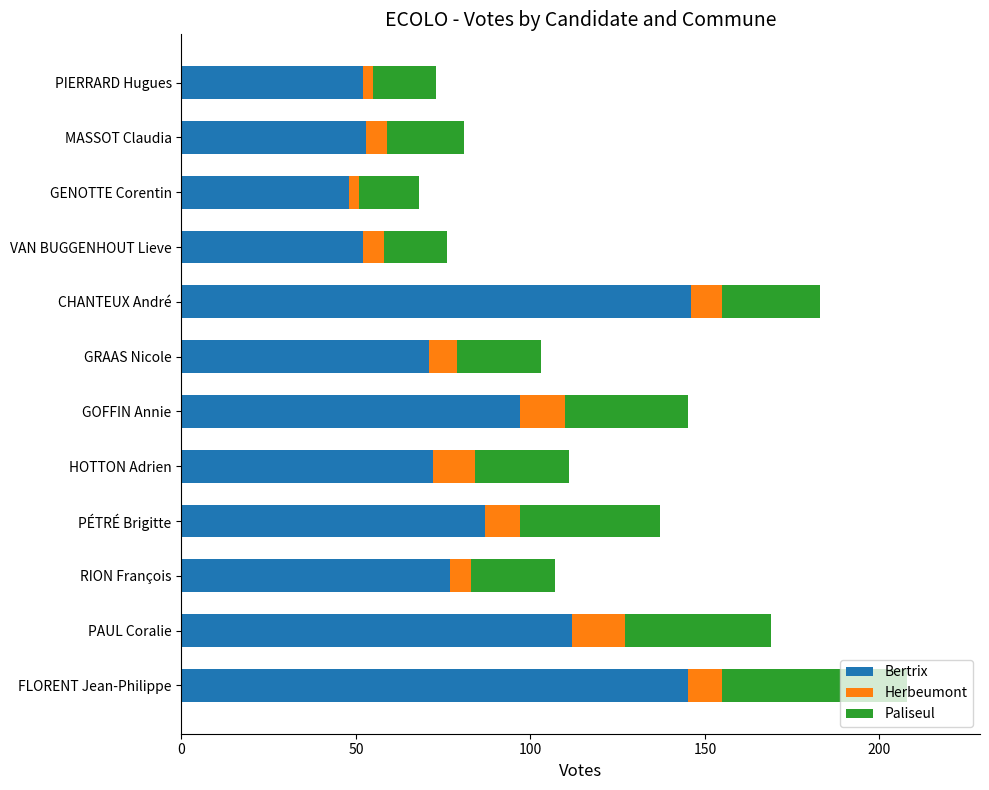

What is the maximum value for Bertrix?

146